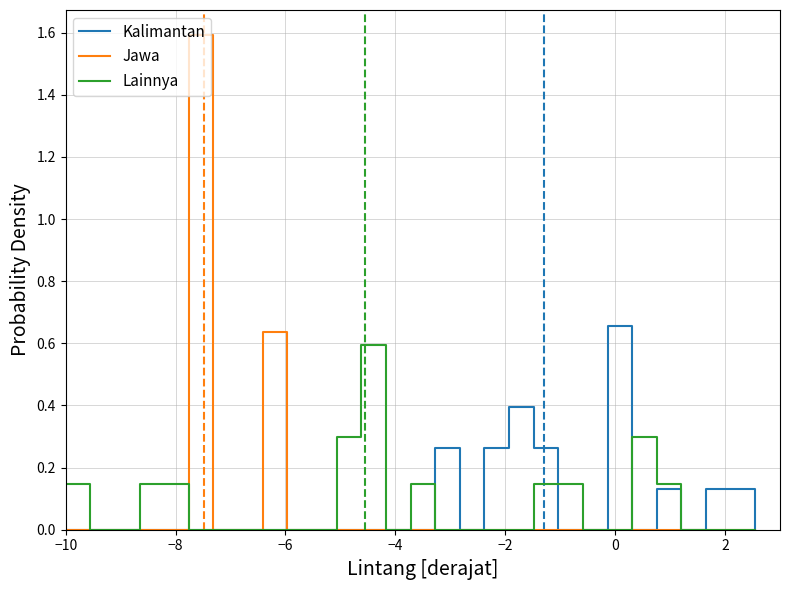

Which series has the largest range (max minus min)?

Jawa